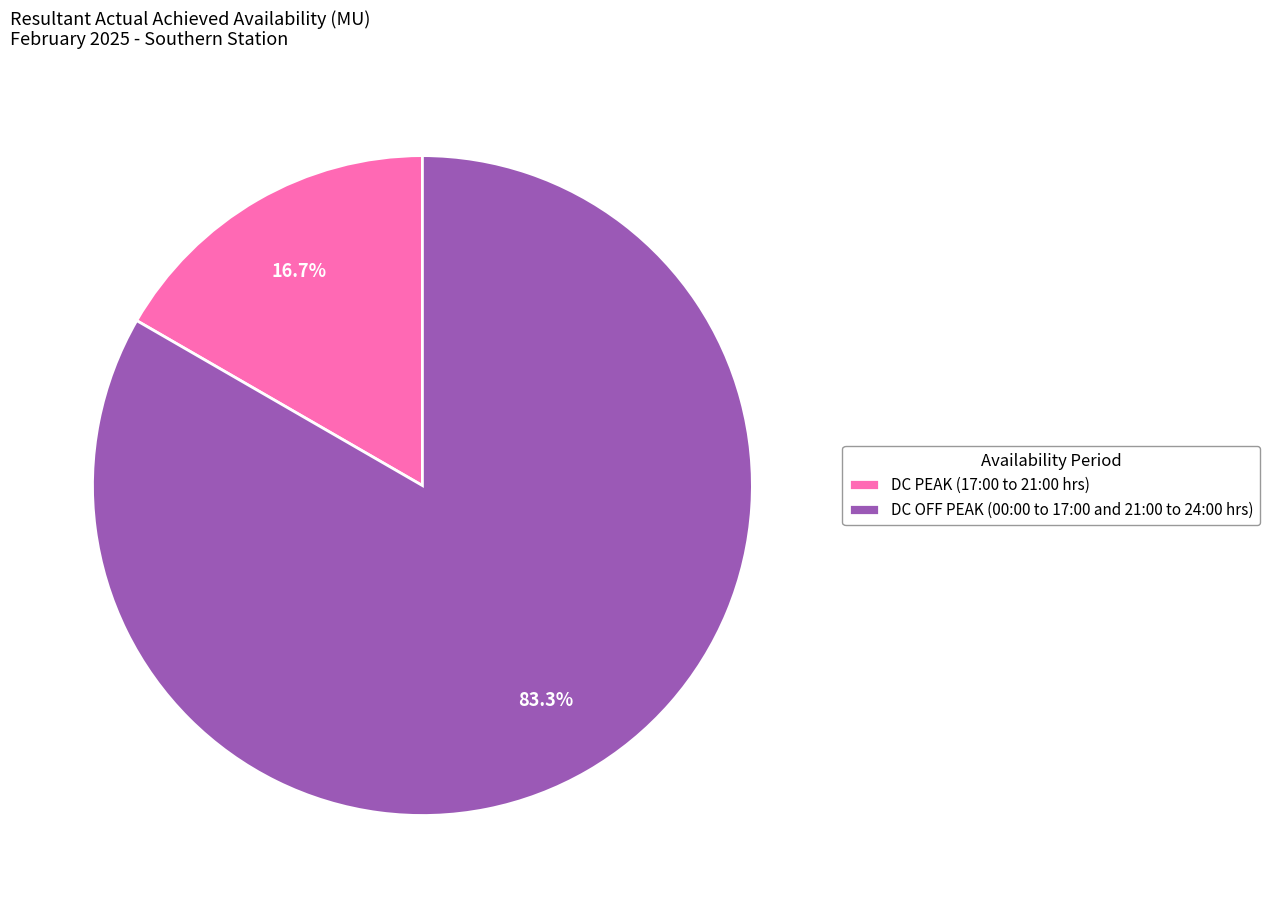

How many segments does this pie chart have?

2